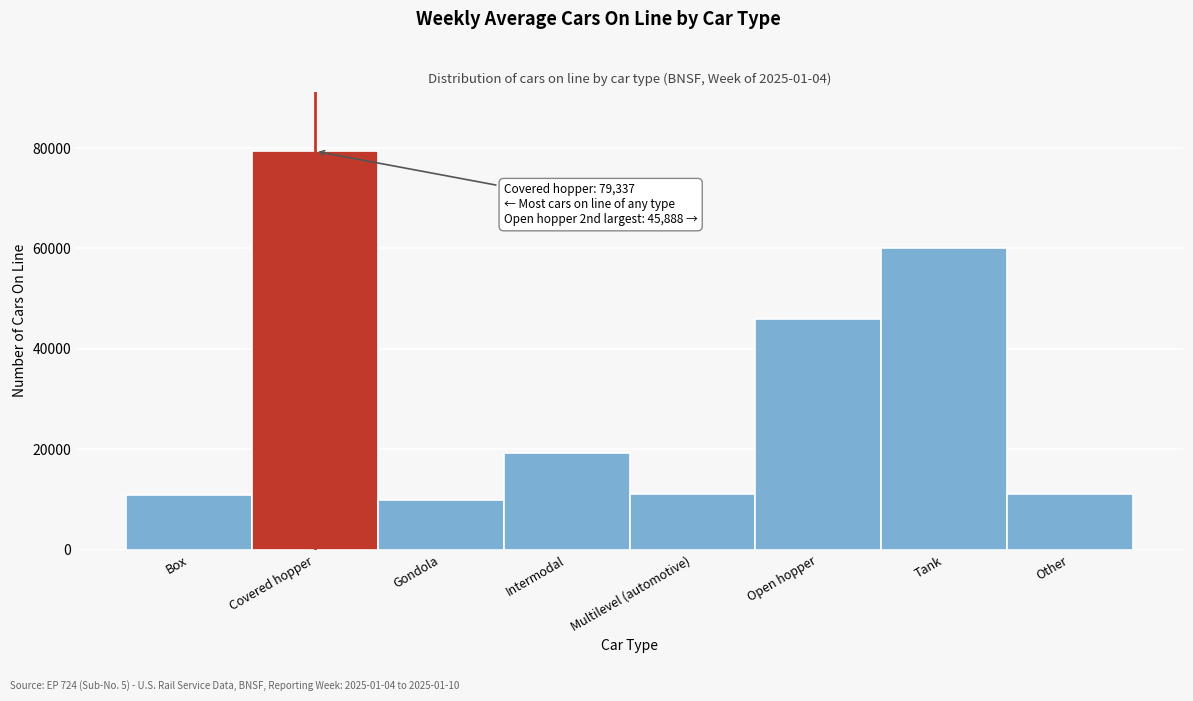

What is the value of the 8th bar from the left?

11032